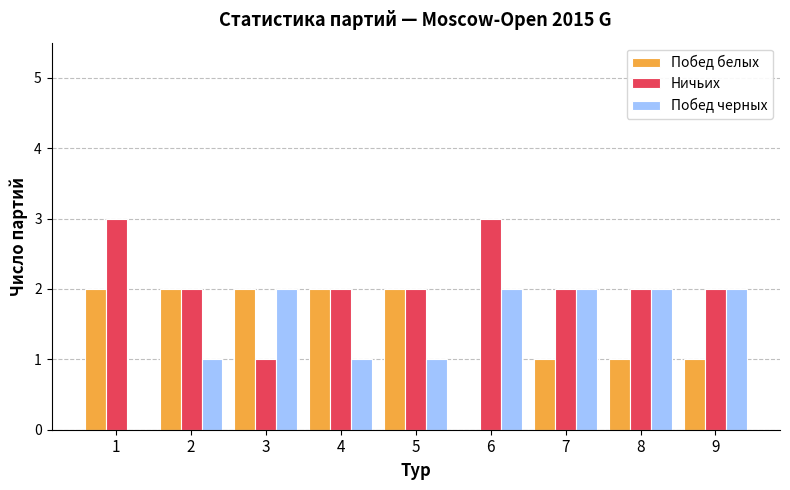

The Ничьих series shows 3 at 9. True or false?

False